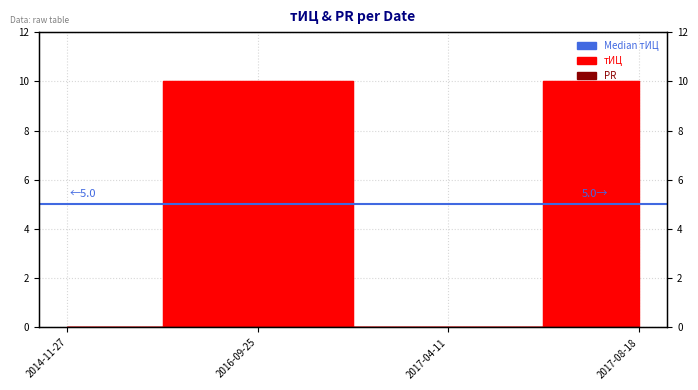

Which has a higher value, 2014-11-27 or 2017-04-11?

2014-11-27